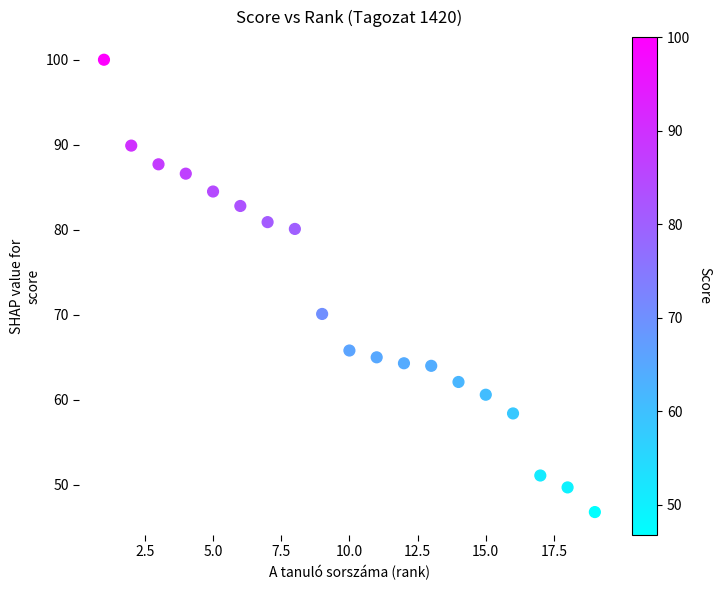

What is the range of X values (max minus min)?

18.0